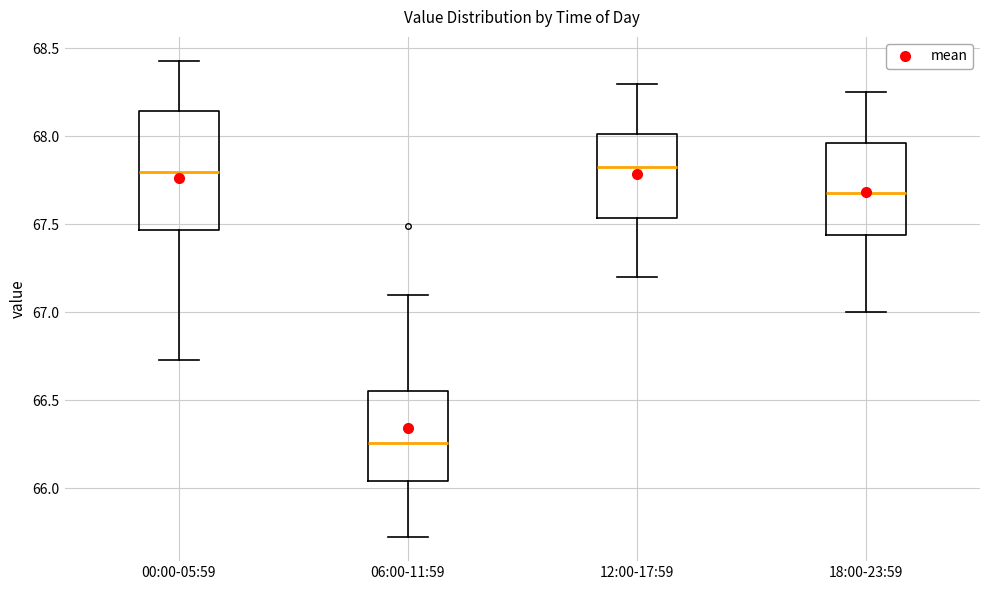

Comparing the boxes themselves (not the whiskers), which one is the tallest?

00:00-05:59